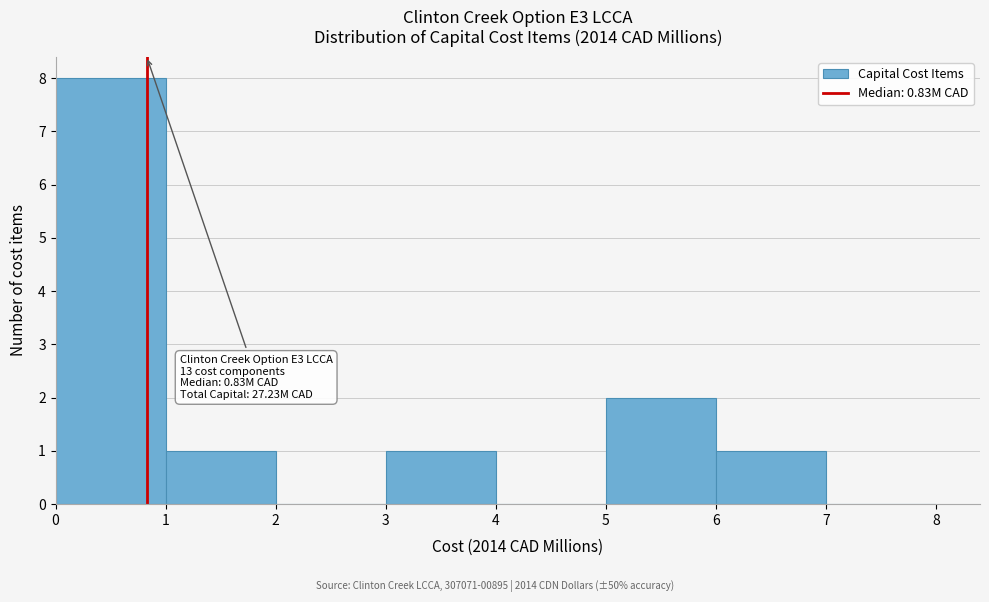

Over which range of the x-axis is the bar tallest?

0 to 1